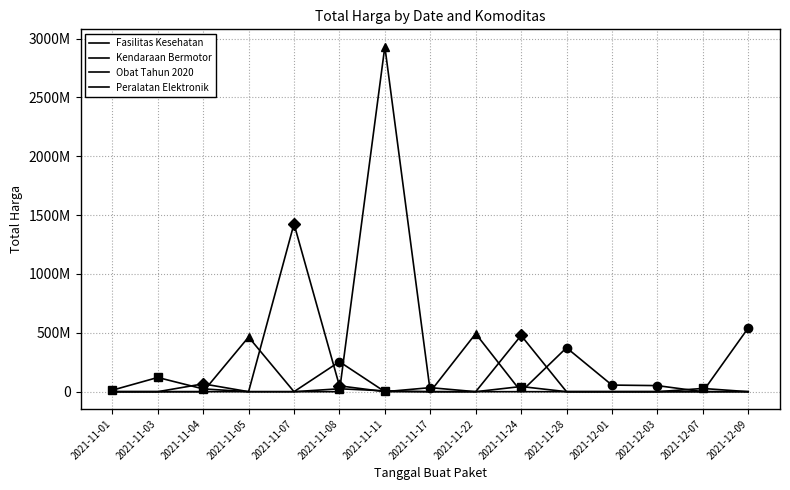

Is the value of Obat Tahun 2020 at 2021-11-07 greater than the value of Kendaraan Bermotor at 2021-12-07?

No